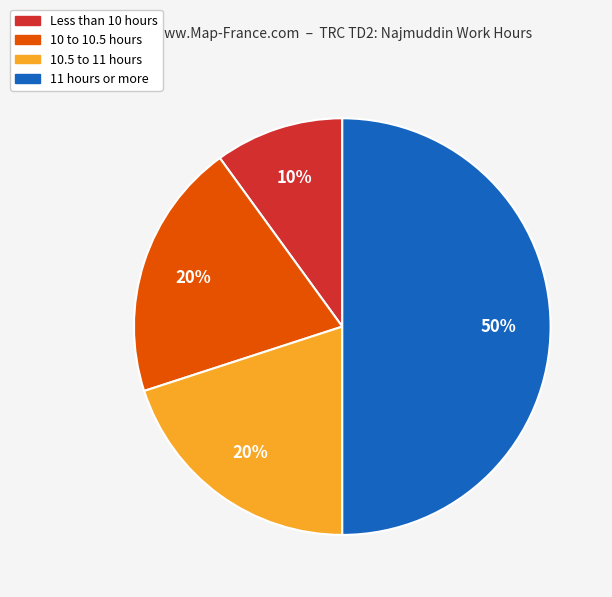

To the nearest percent, what is the average slice percentage?

25%